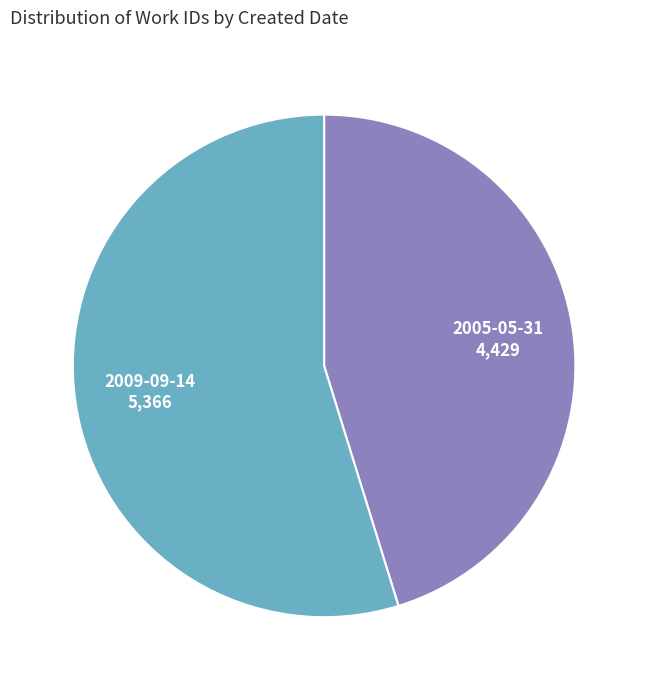

Which category has the biggest portion of the pie?

2009-09-14